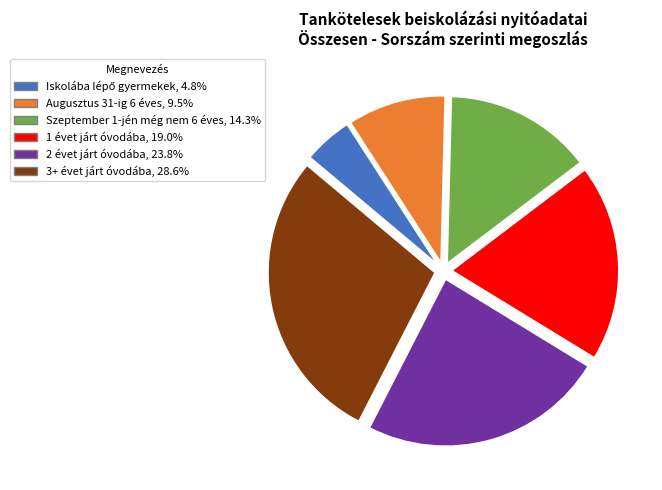

Count the number of slices in the pie.

6